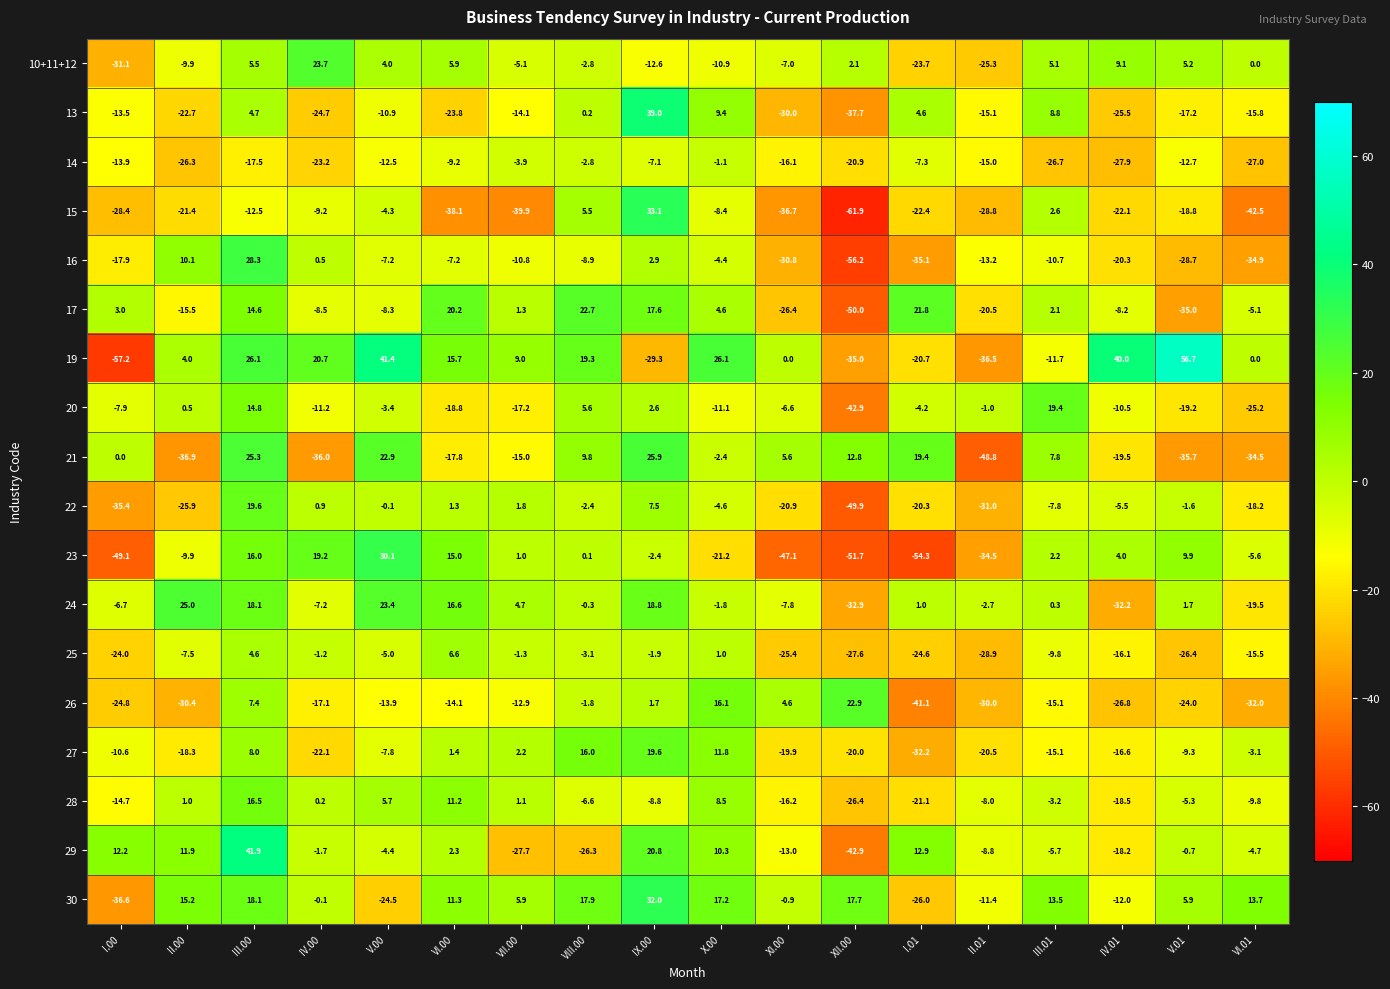

Count the number of data series in this chart.

18